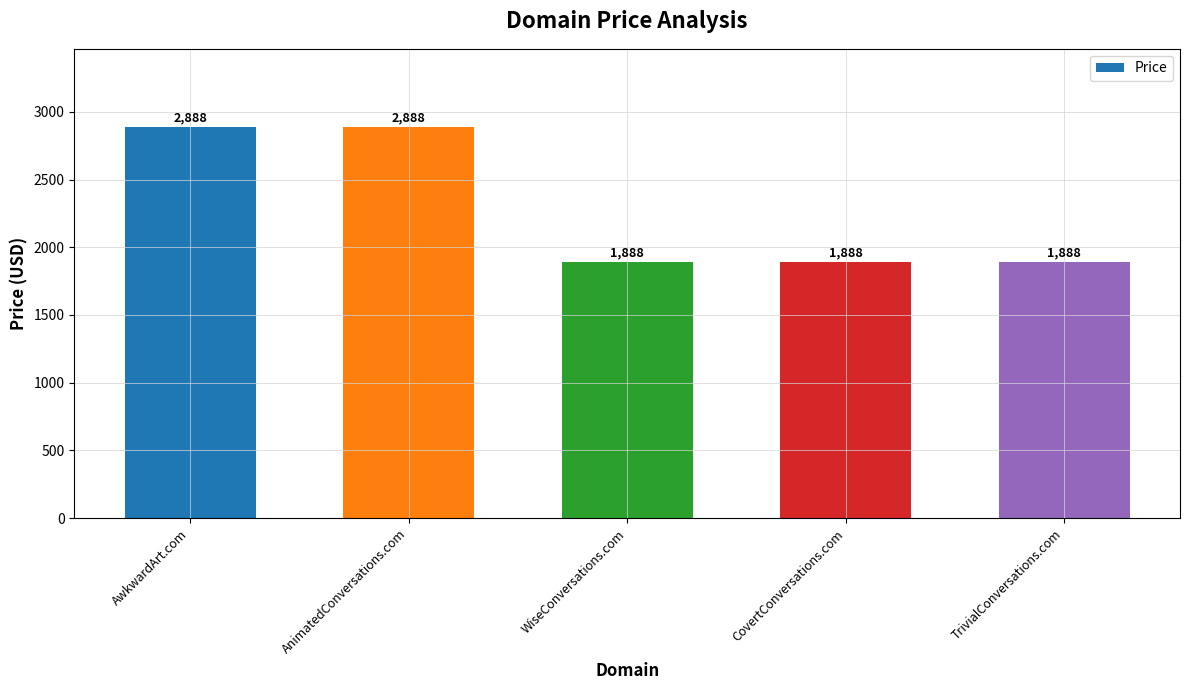

Which has a higher value, AnimatedConversations.com or WiseConversations.com?

AnimatedConversations.com